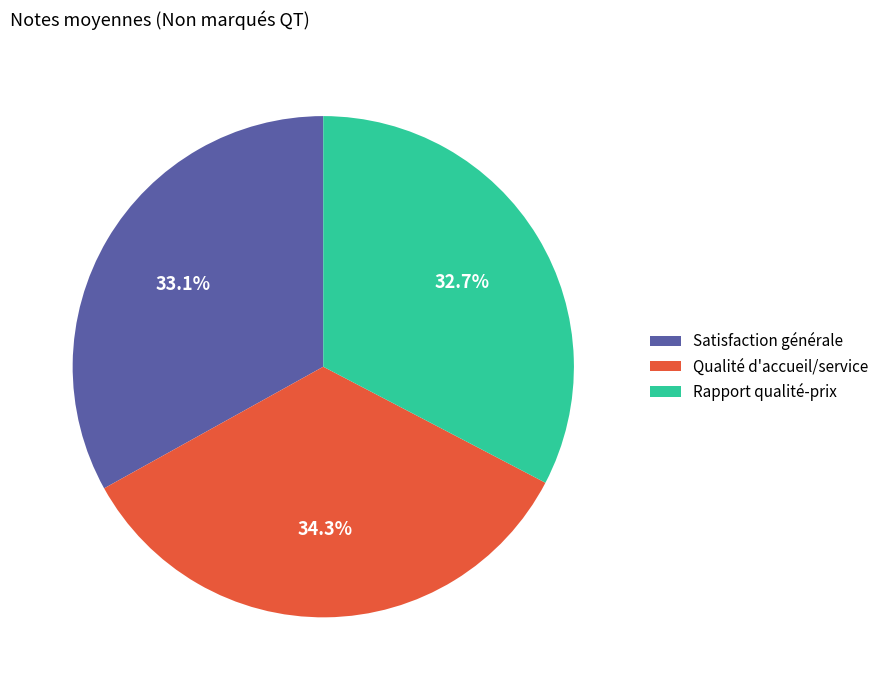

To the nearest percent, what is the difference between the Satisfaction générale and Qualité d'accueil/service slice percentages?

1%